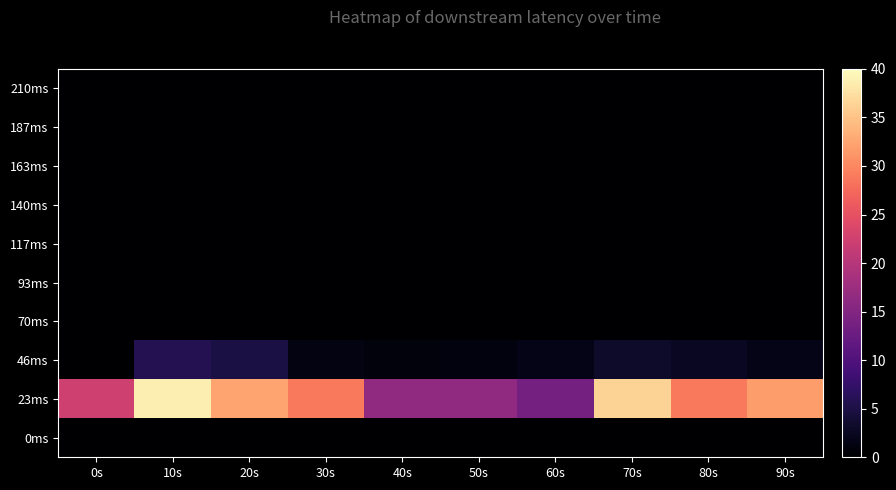

What is the spread (max minus min) of values at 30s?

28.8